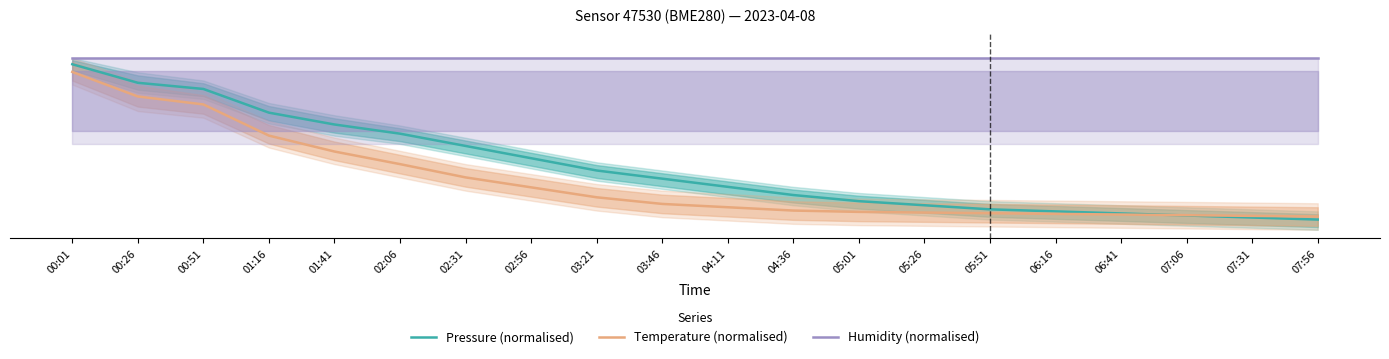

How many lines are shown in the chart?

3